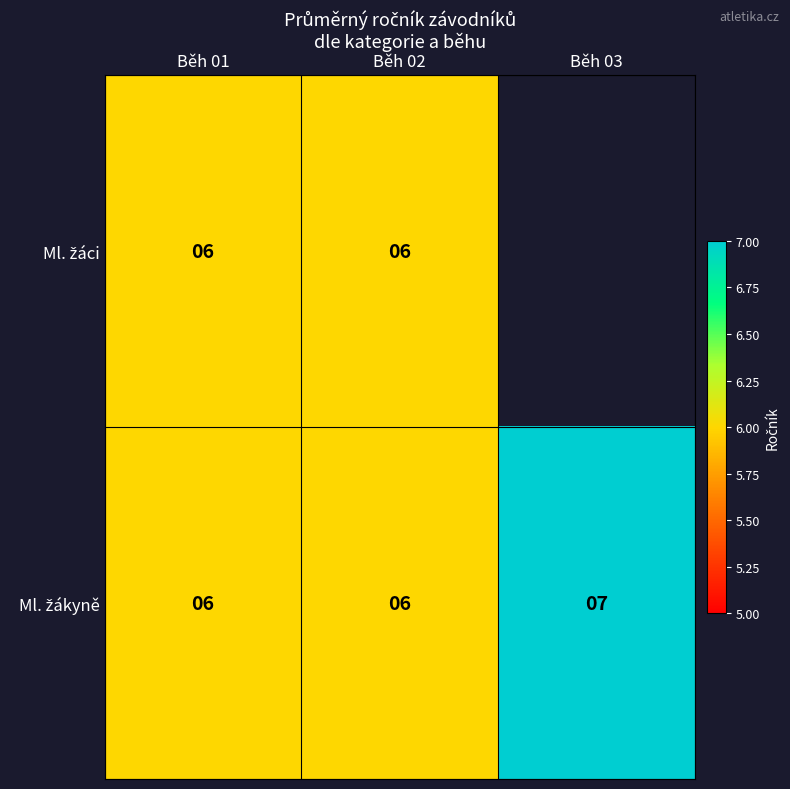

What is the smallest value displayed?

6.0